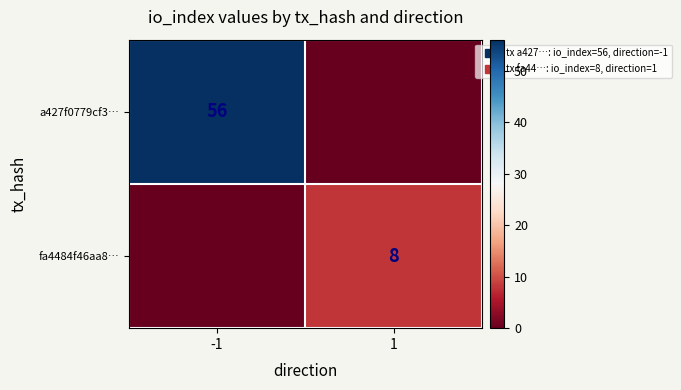

Which has a higher value, -1 or 1?

-1